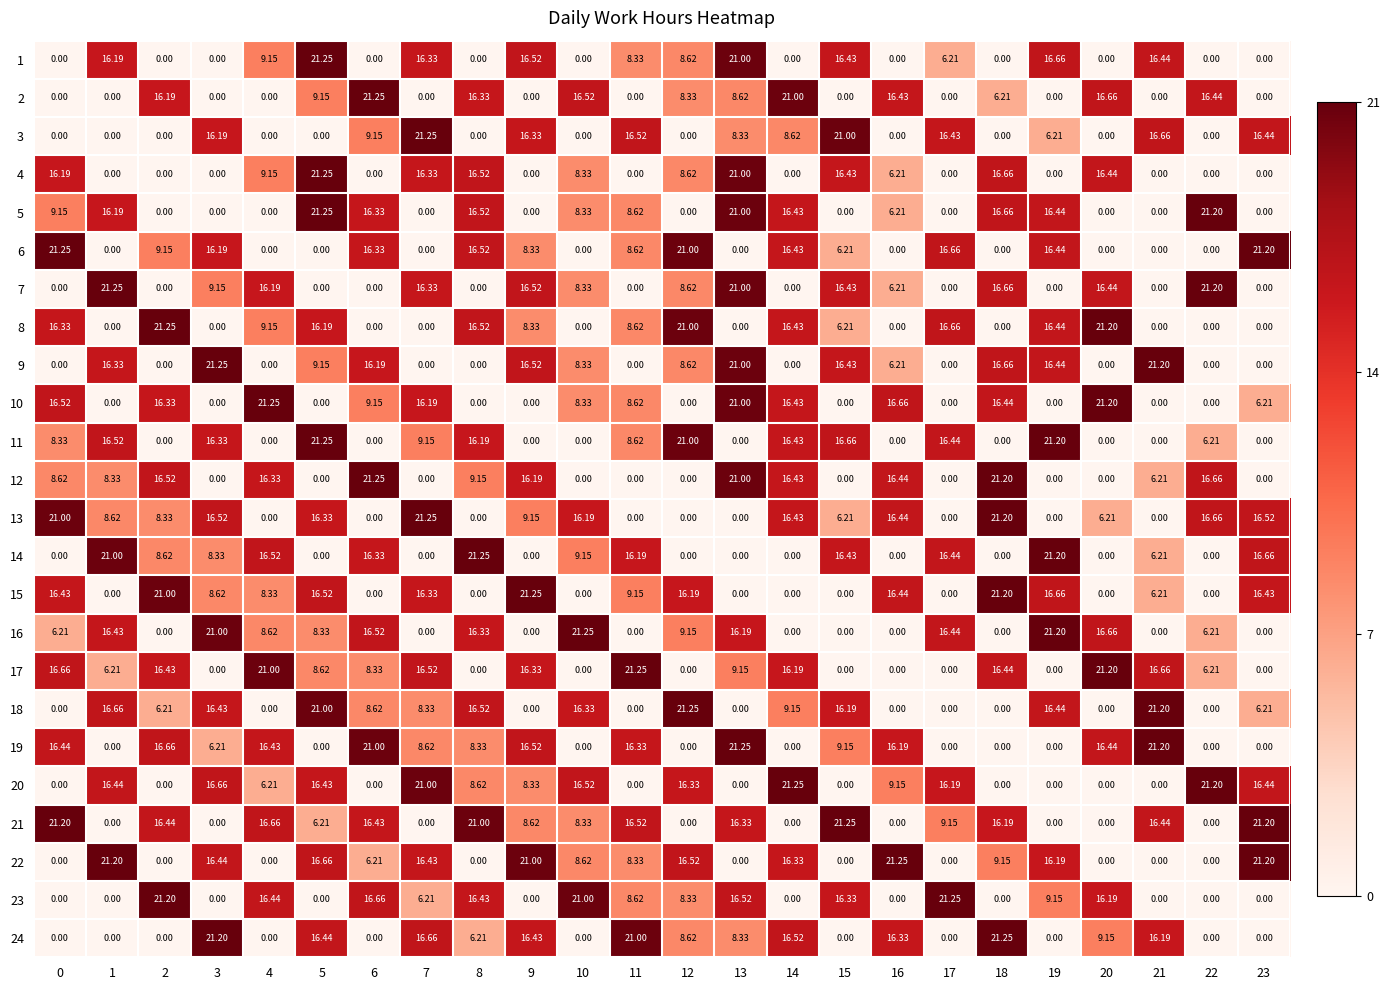

Is the value of 7 at 10 greater than the value of 6 at 19?

No